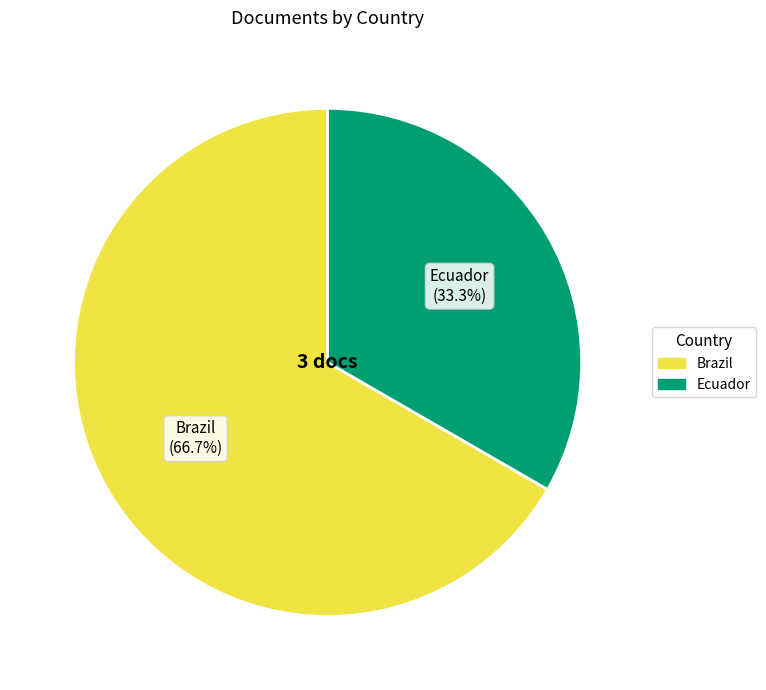

True or false: Brazil accounts for 81% of the total.

False